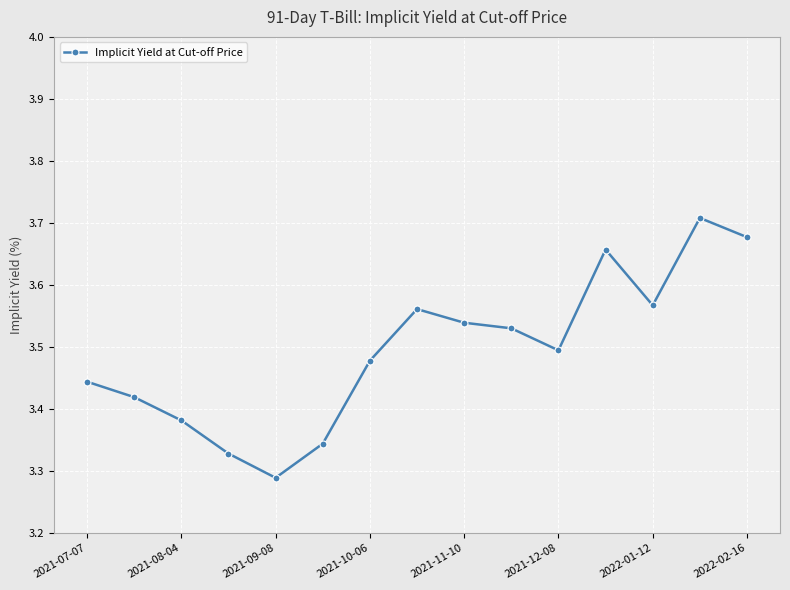

How many values are between 3 and 4?

15